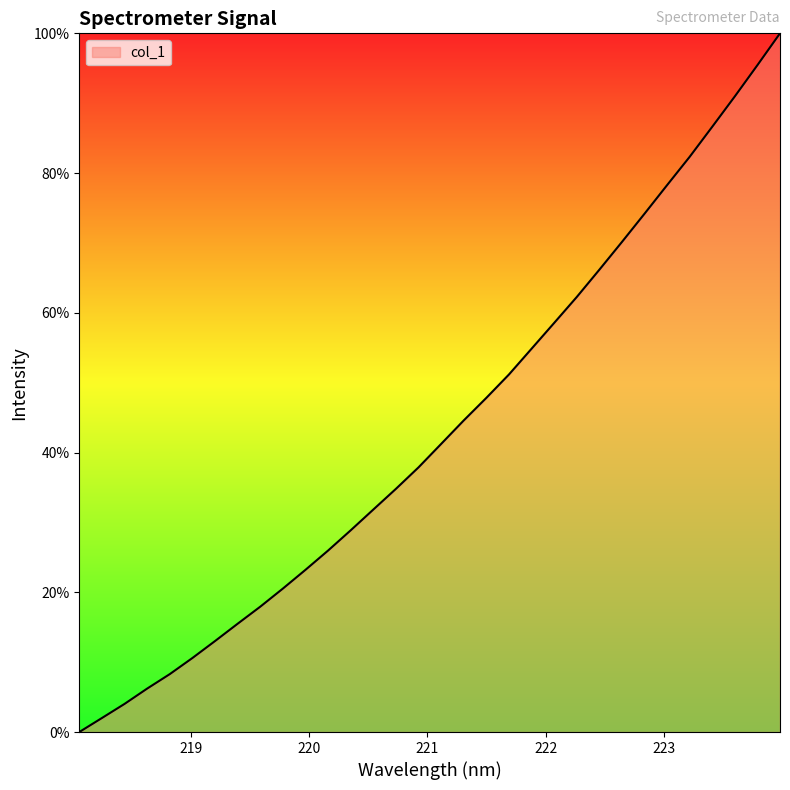

What is the greatest value displayed?

100.0